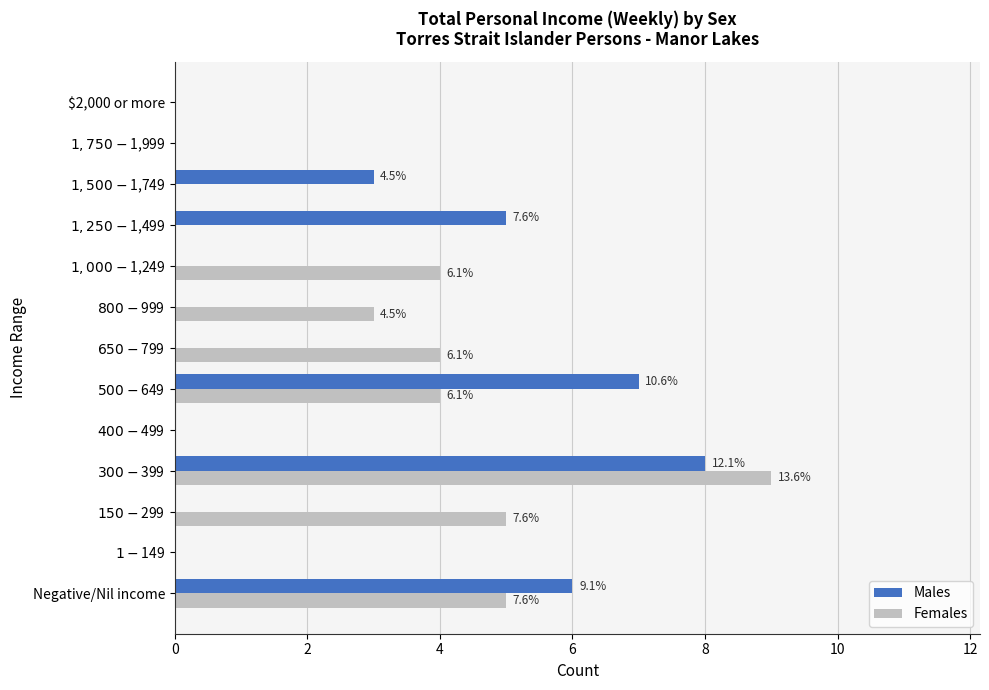

What is the maximum value for Males?

8